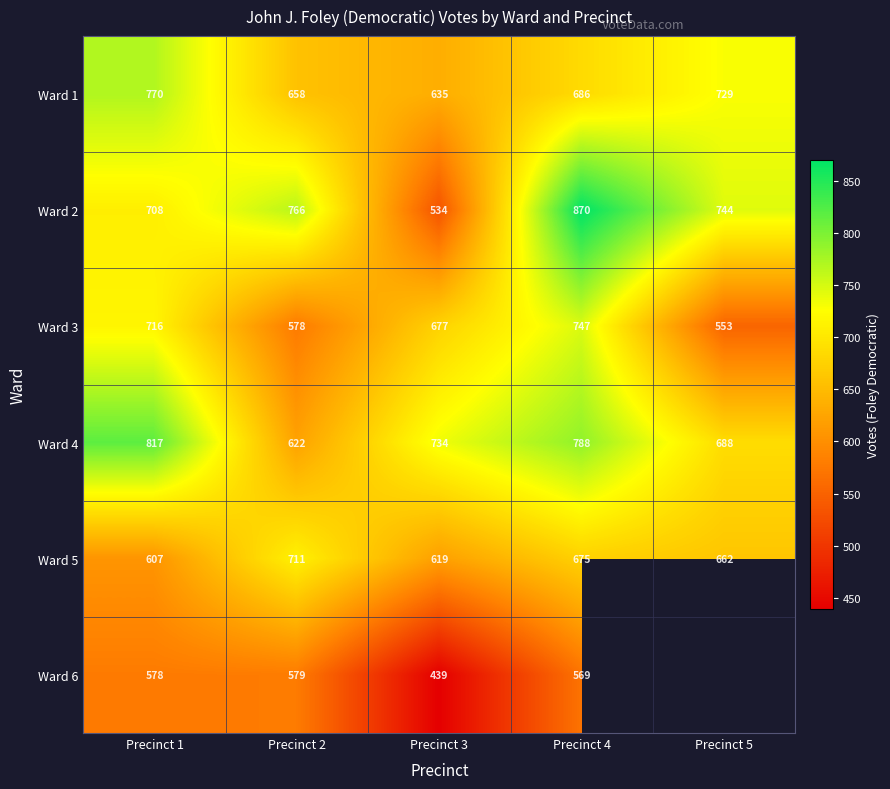

What is the maximum value shown in the chart?

870.0